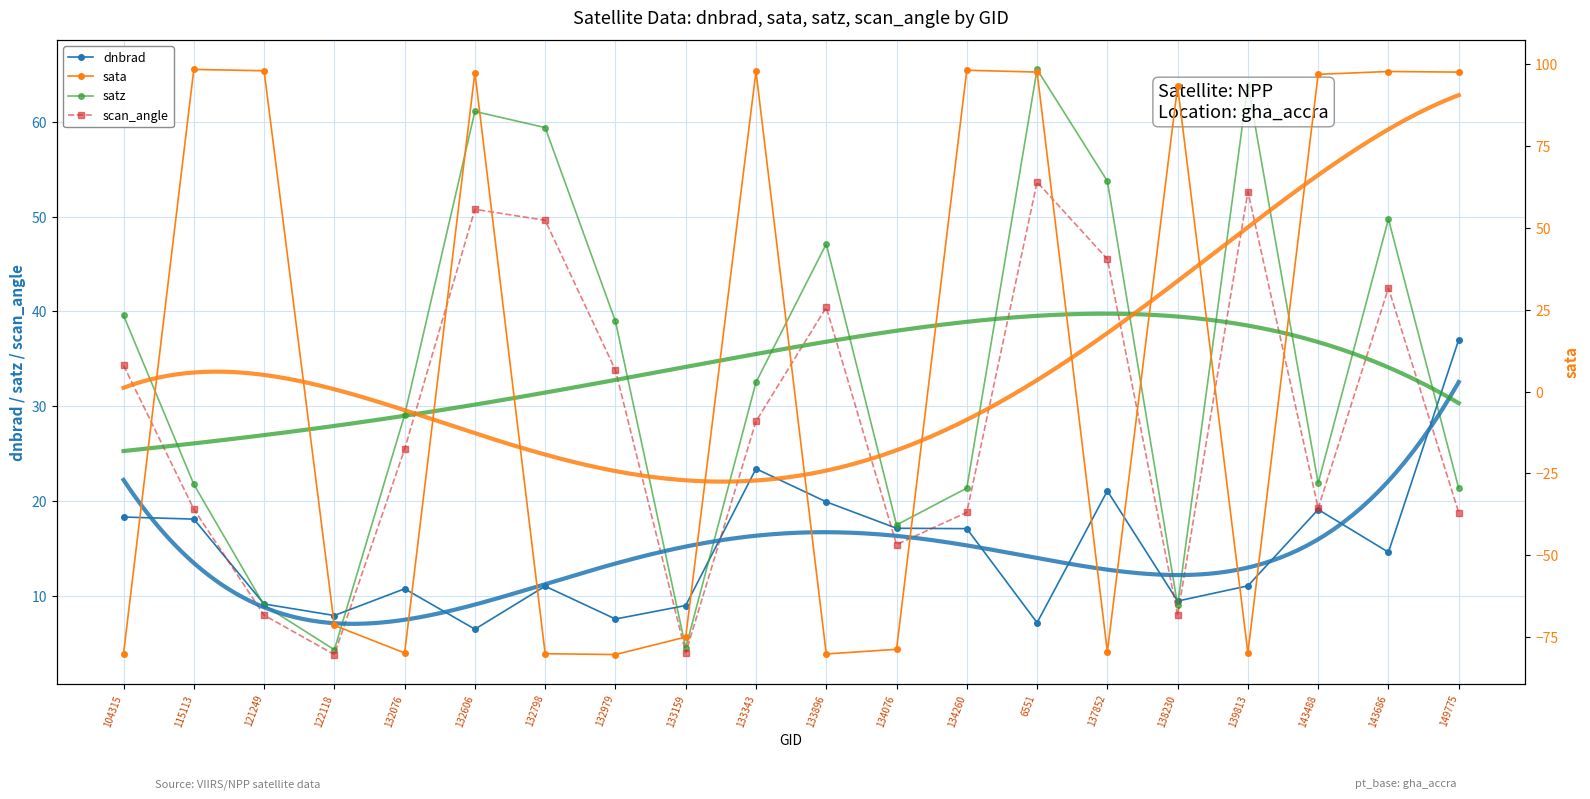

Reading left to right, extract all data points from this chart.

dnbrad: 18.4	18.1	9.2	8.0	10.8	6.5	11.1	7.6	9.0	23.4	20.0	17.2	17.1	7.2	21.1	9.5	11.1	19.1	14.6	37.0
sata: -80.1	98.5	98.1	-71.5	-79.9	97.5	-80.1	-80.4	-75.0	97.9	-80.2	-78.8	98.2	97.7	-79.5	93.3	-79.8	97.0	97.9	97.7
satz: 39.6	21.8	9.1	4.4	29.1	61.1	59.4	39.0	4.6	32.5	47.1	17.5	21.4	65.5	53.7	9.1	63.9	21.9	49.7	21.4
scan_angle: 34.3	19.2	8.0	3.9	25.5	50.8	49.6	33.8	4.0	28.4	40.4	15.5	18.8	53.6	45.5	8.0	52.6	19.3	42.5	18.8